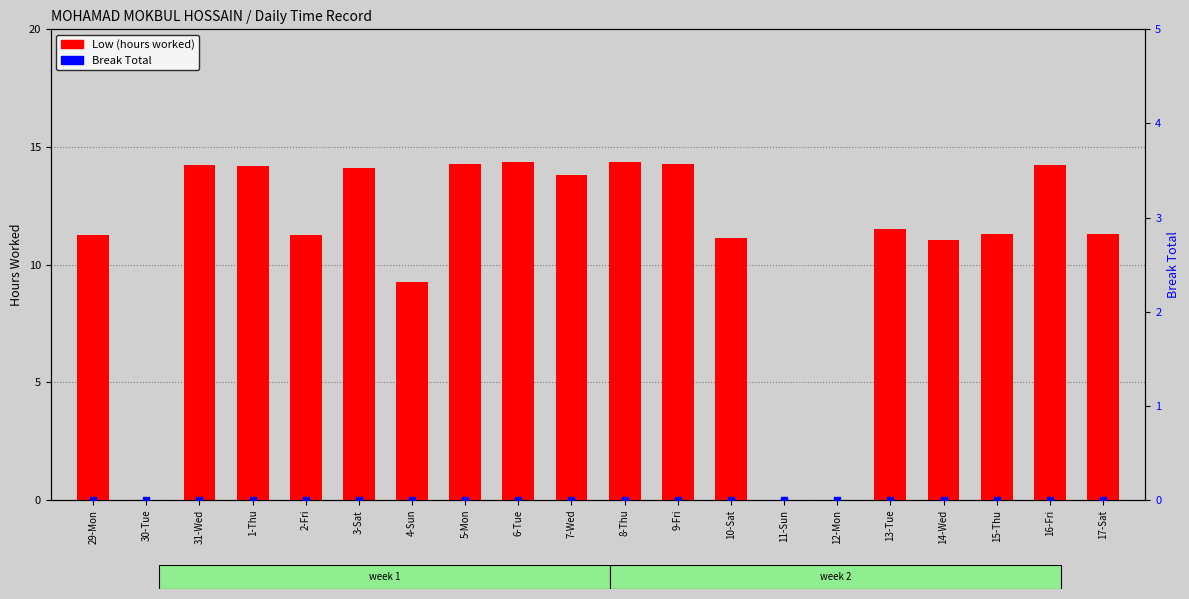

Which series has the widest spread of Y values?

Low (hours worked)